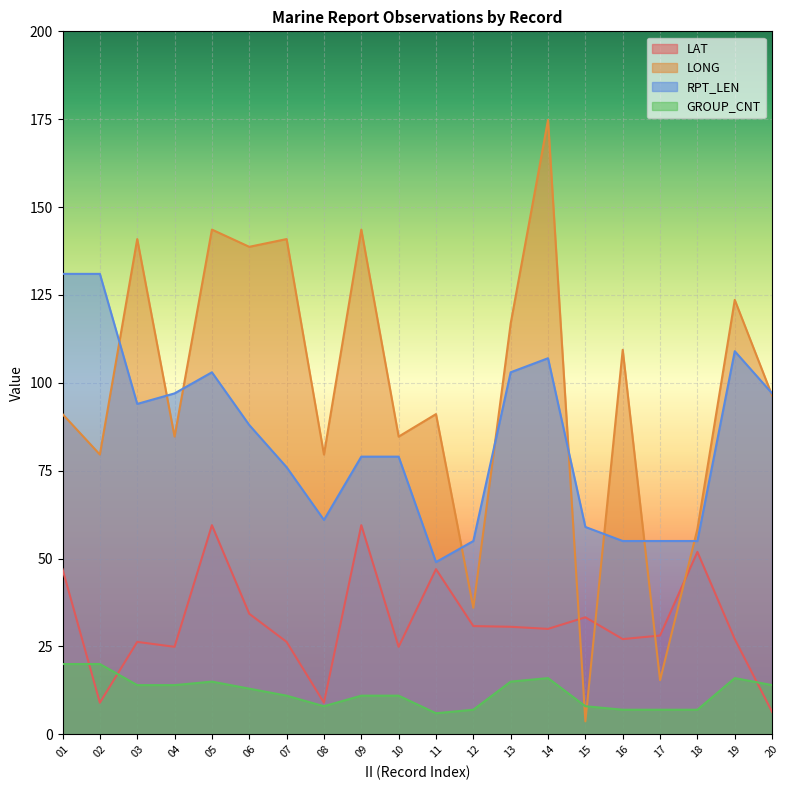

Where is the first local minimum for GROUP_CNT?

08